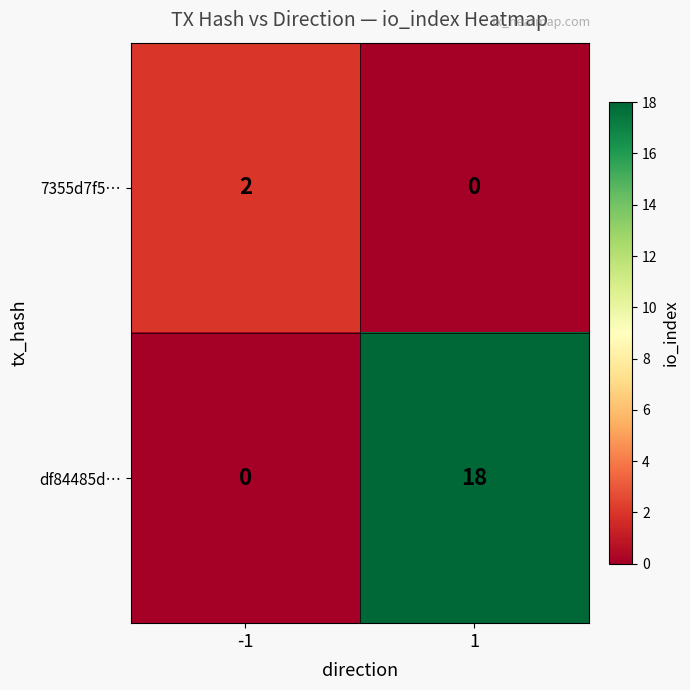

The value of df84485d… at 1 is 18. True or false?

True